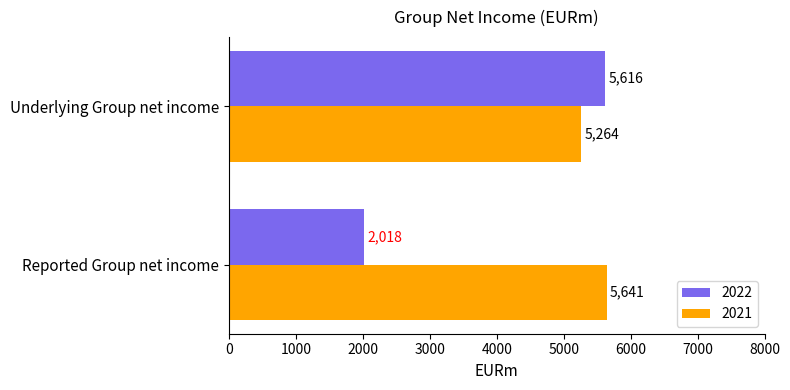

What is the spread (max minus min) of values at Underlying Group net income?

352